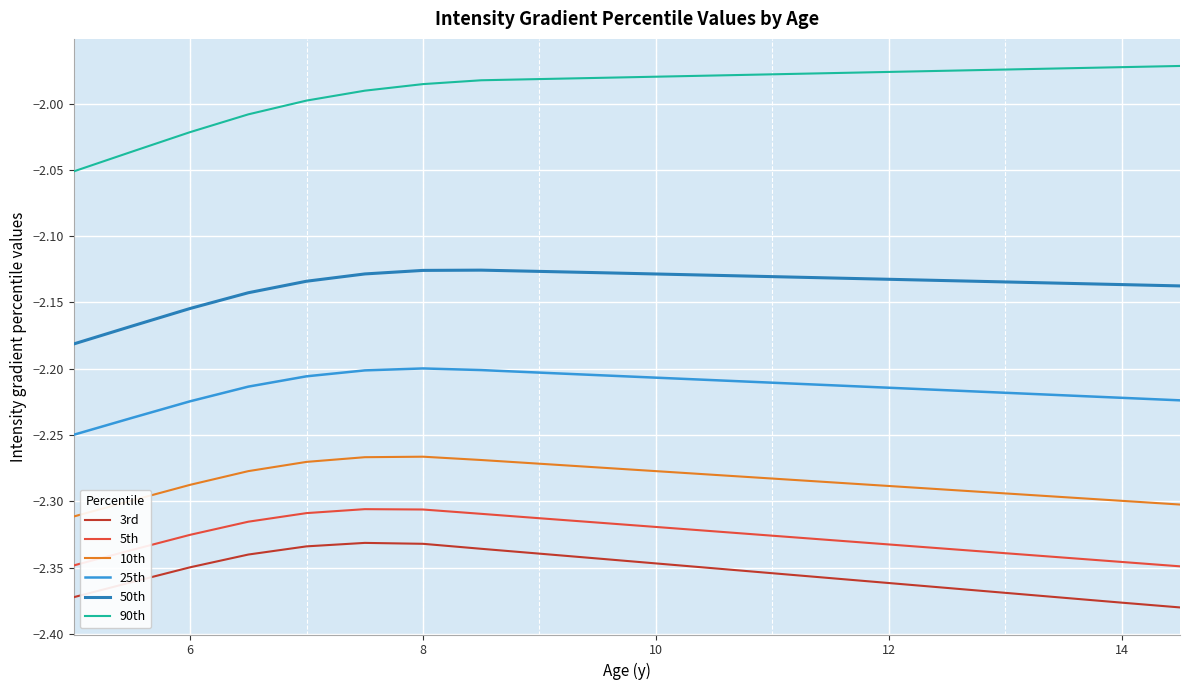

At how many categories does at least one series exceed -2?

16